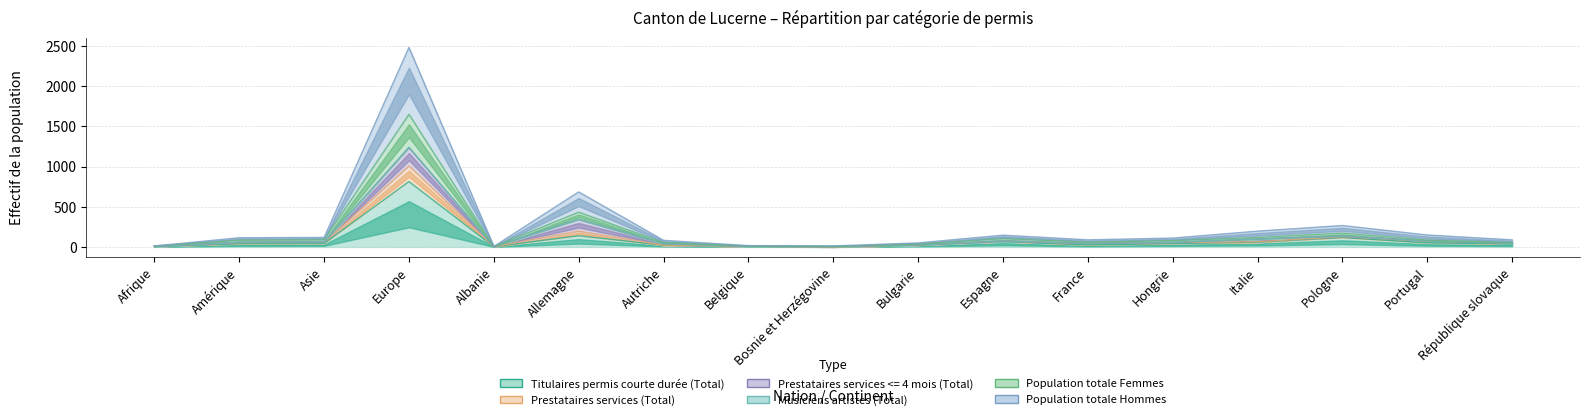

The value of Population totale Femmes at Albanie is 4. True or false?

True